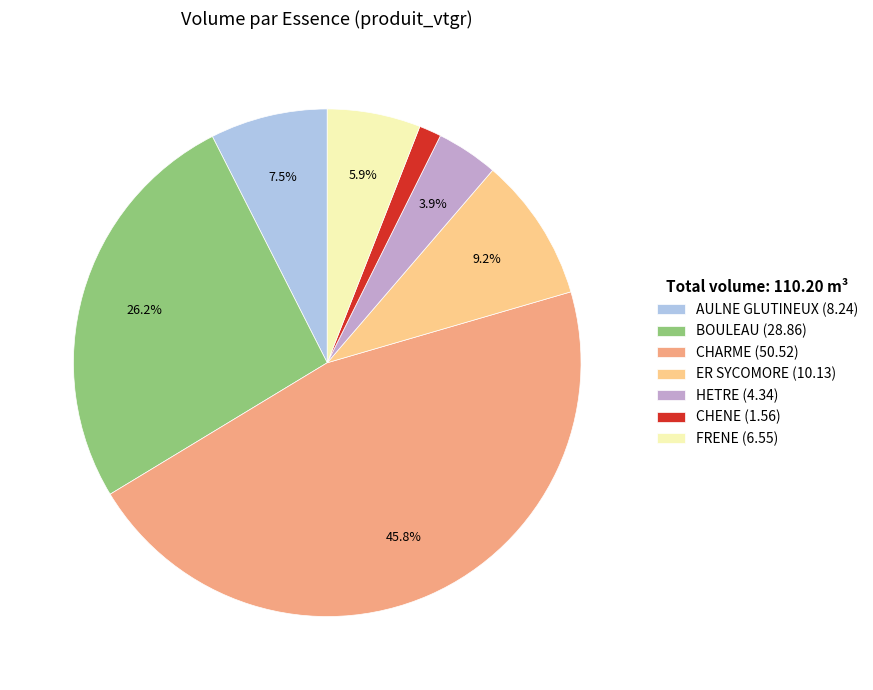

Approximately how many times larger is the value at ER SYCOMORE compared to AULNE GLUTINEUX?

1.2